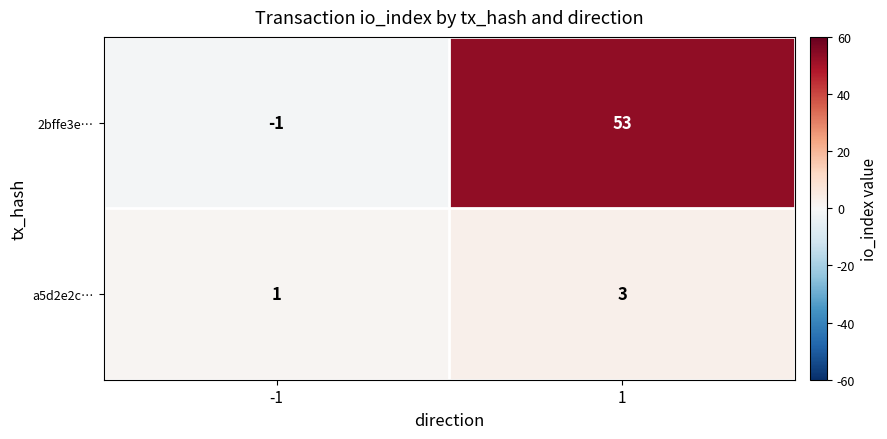

Which series has the largest range (max minus min)?

2bffe3e…